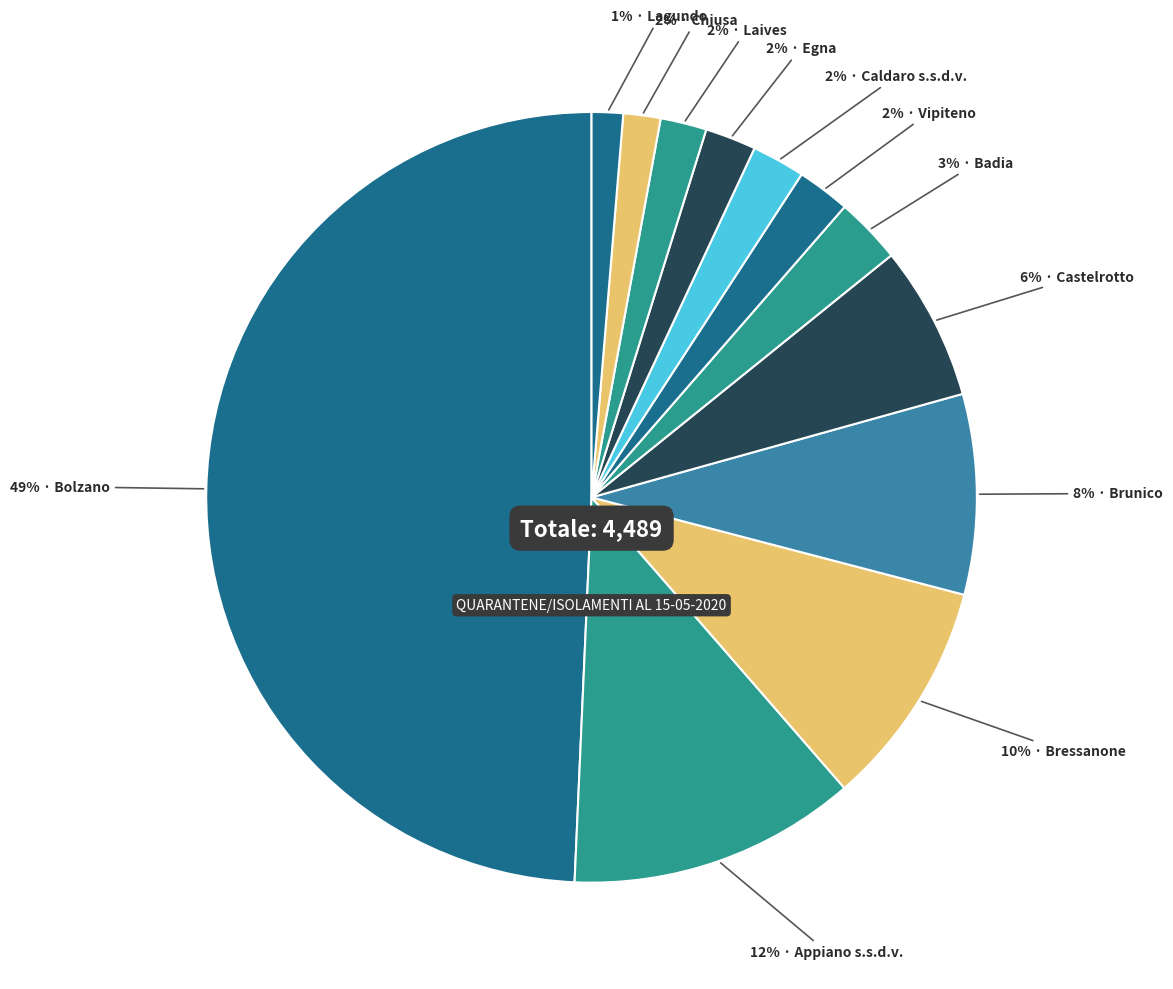

How many segments does this pie chart have?

12